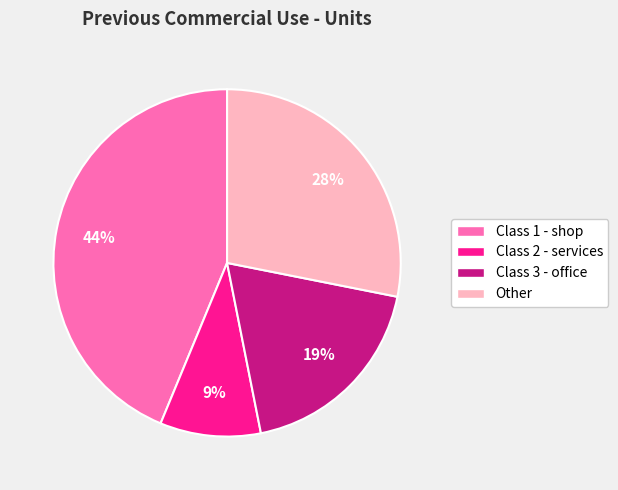

To the nearest percent, what is the combined percentage of Class 3 - office and Other?

47%